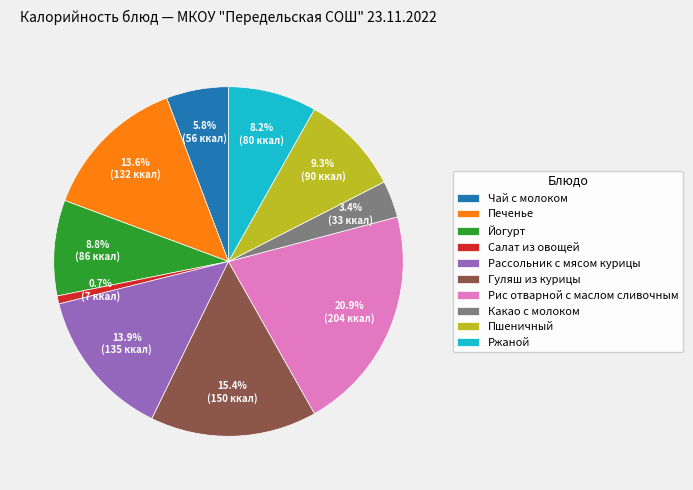

Does Йогурт represent more than half of the total?

No